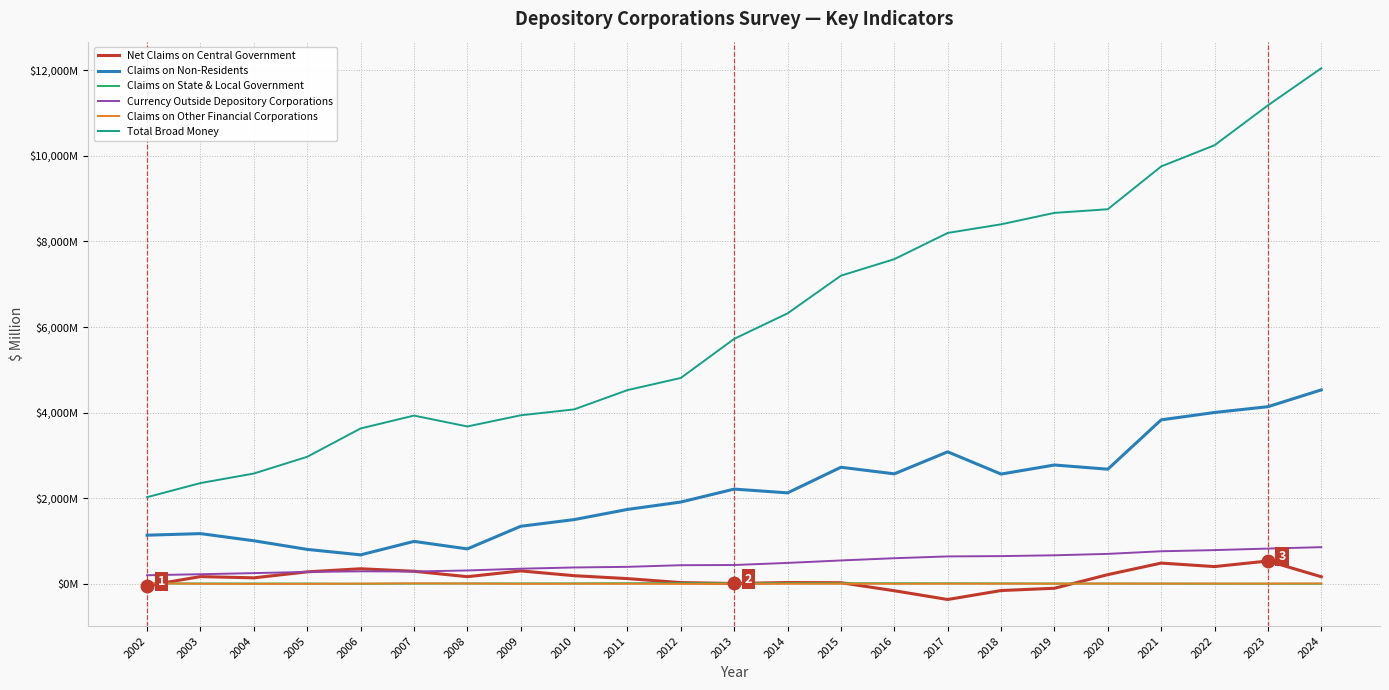

At how many categories does at least one series exceed 4273?

14